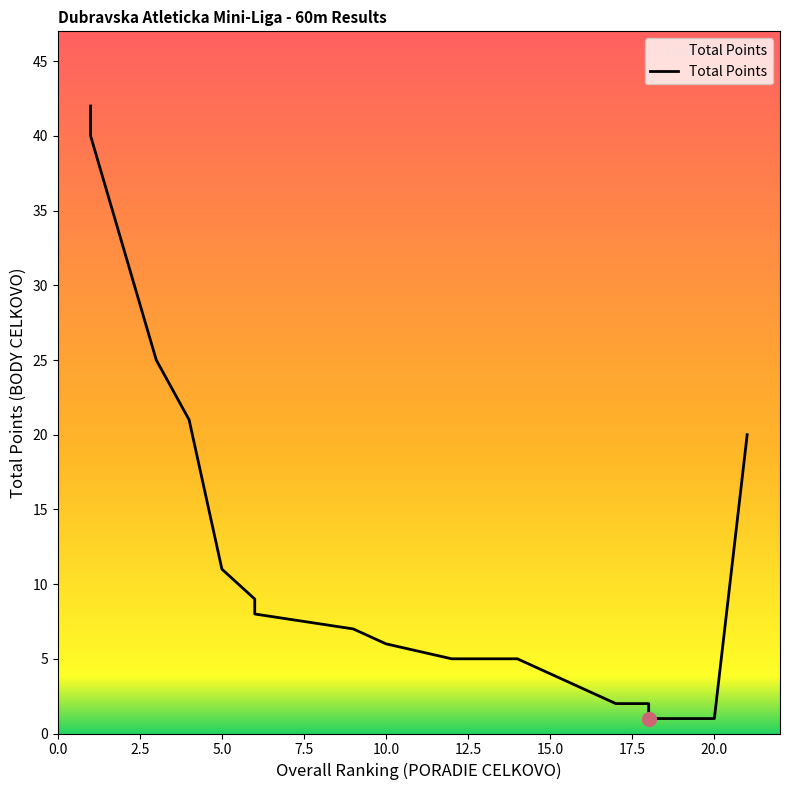

How many values exceed 6?

10